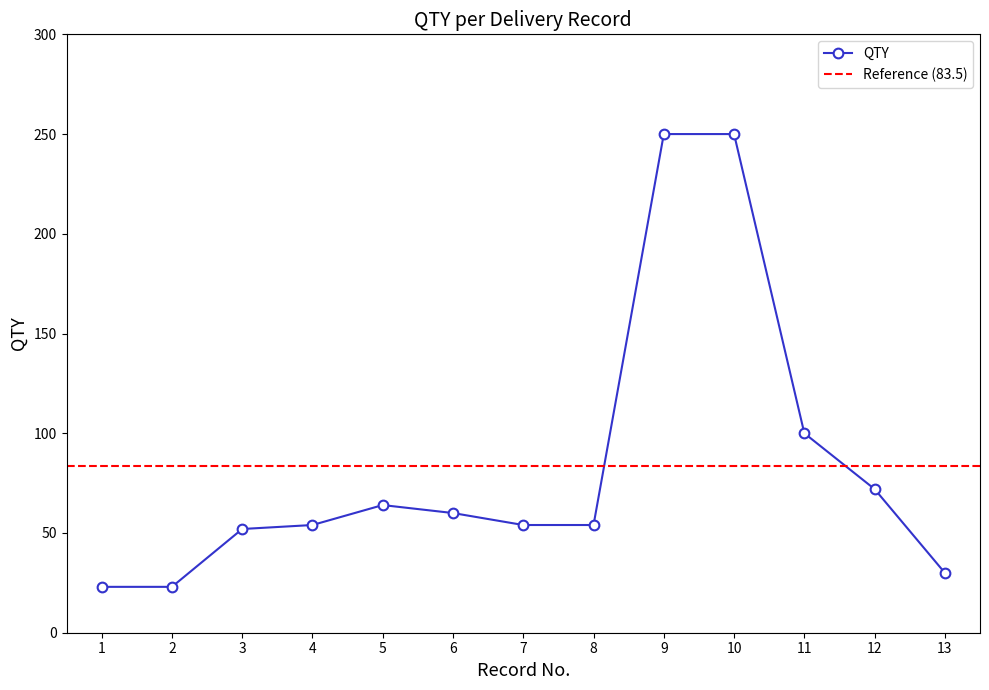

Is it true that QTY equals 250 at 10?

True